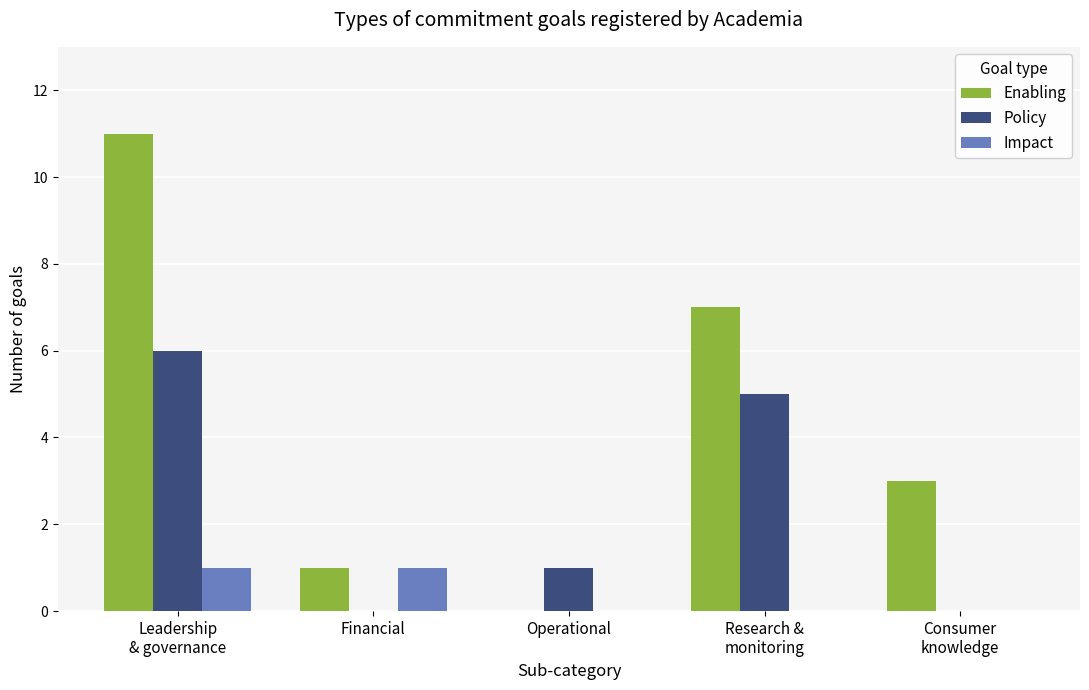

How many data points does each series have?

5